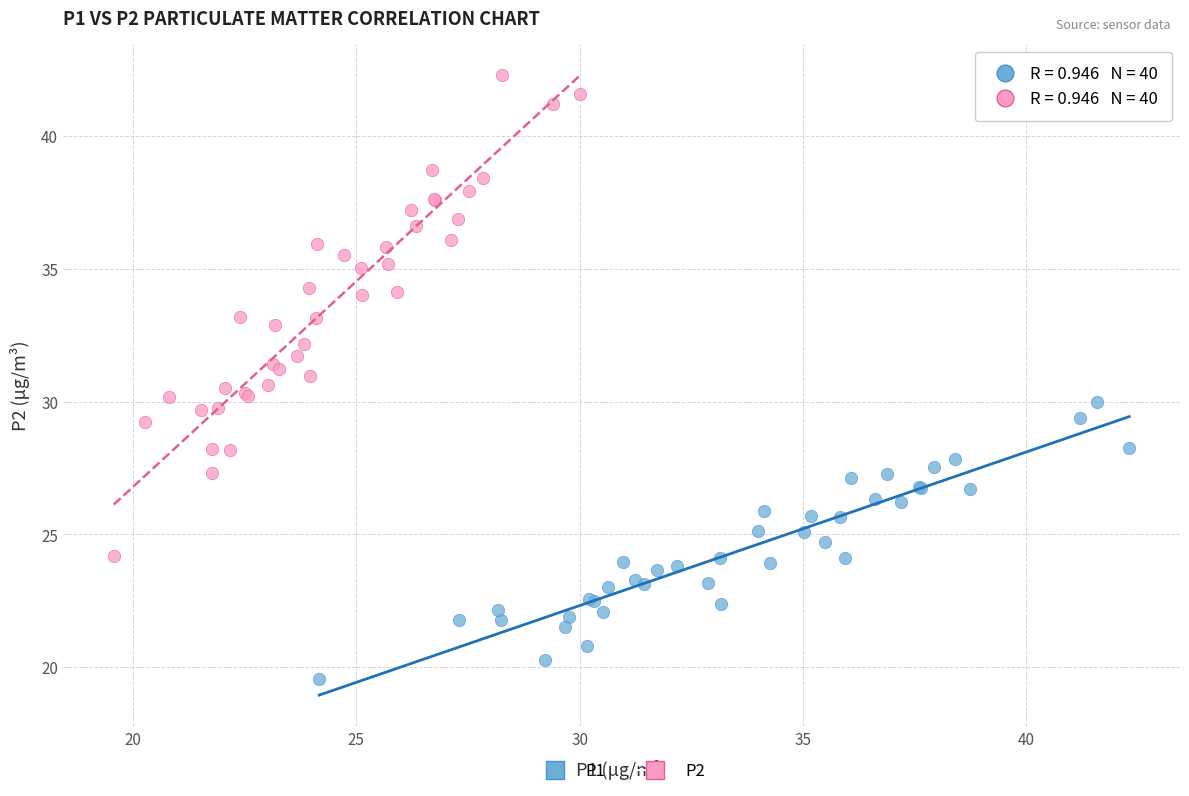

Which series has the largest Y range (max minus min)?

P2